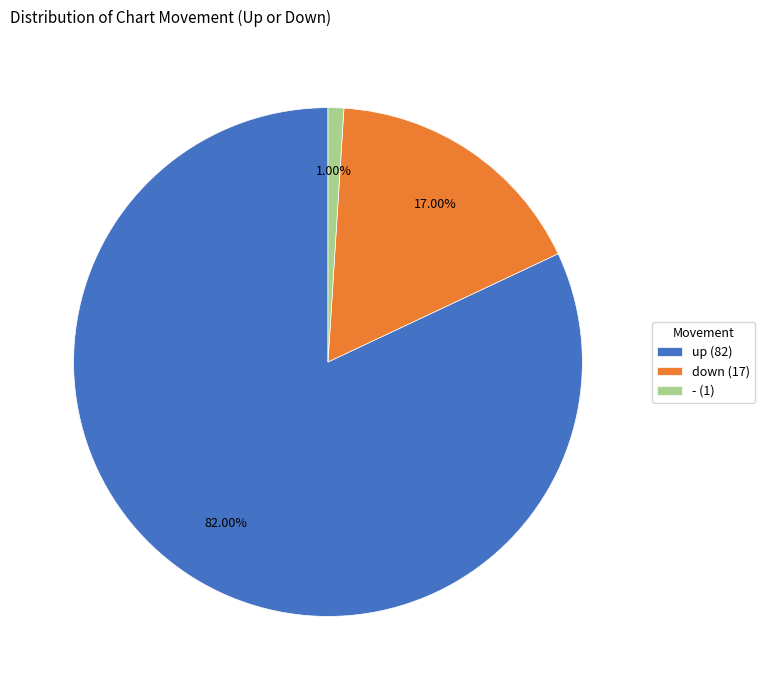

Is it true that - is 15% of the pie?

False